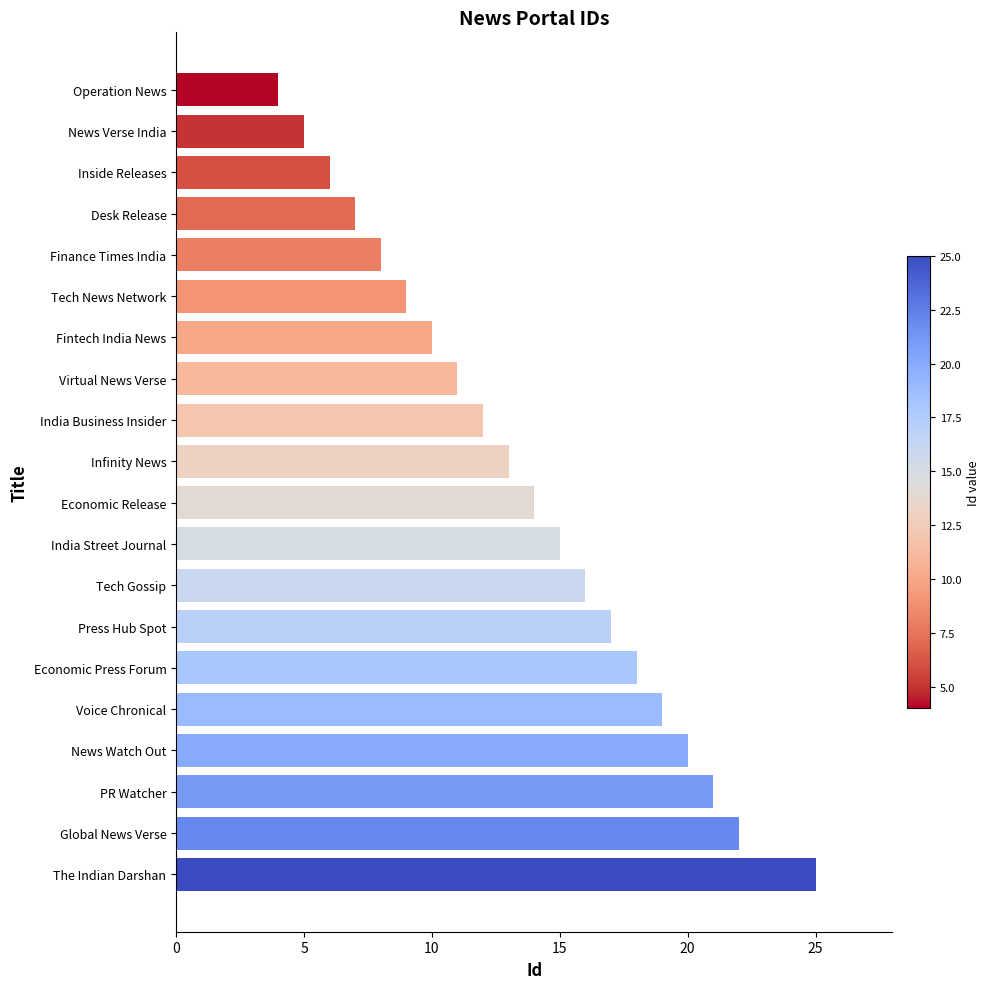

What is the change in value from Virtual News Verse to Tech Gossip?

+5